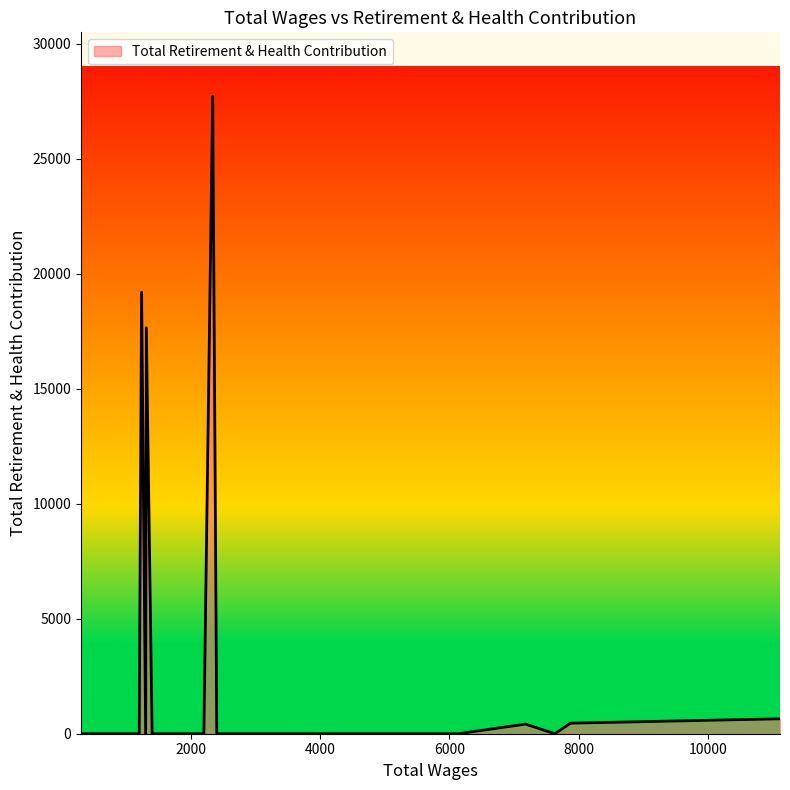

At which category does the chart reach its minimum across all series?

3